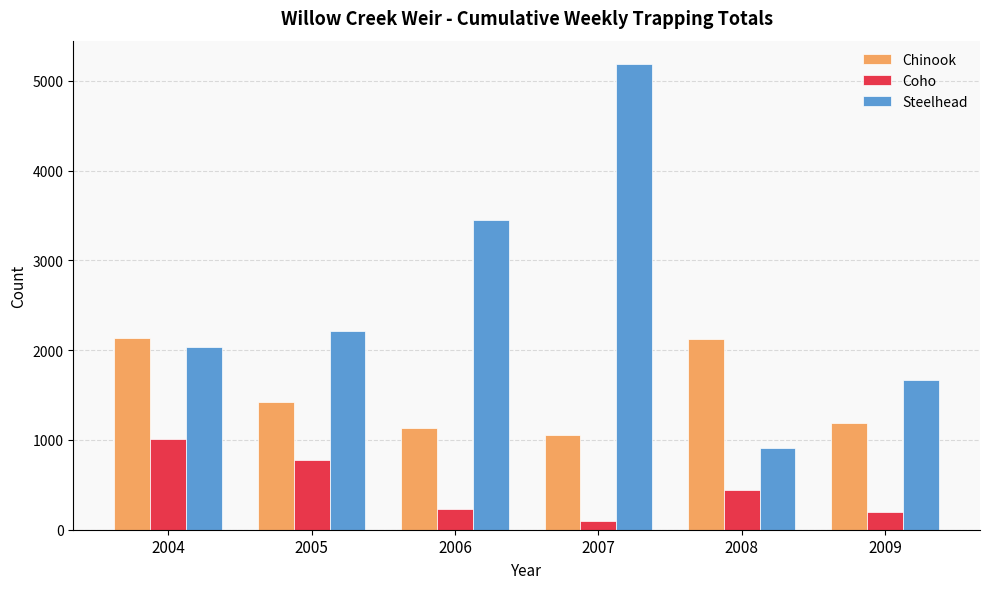

What is the sum of the Chinook values at 2005 and 2009?

2617